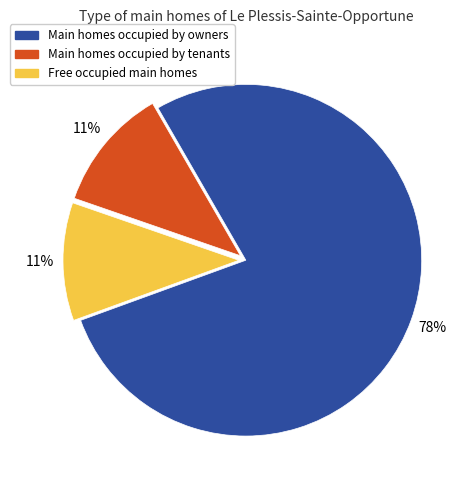

True or false: Main homes occupied by owners accounts for 78% of the total.

True